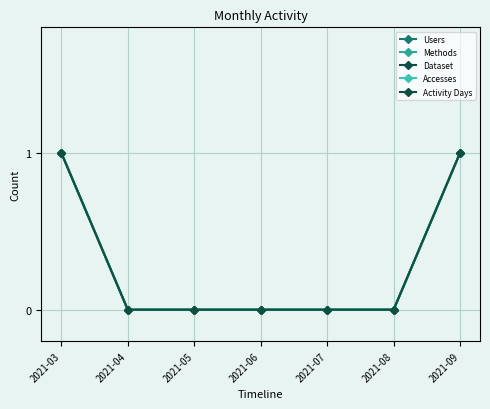

Which series has the largest total across all categories?

Users